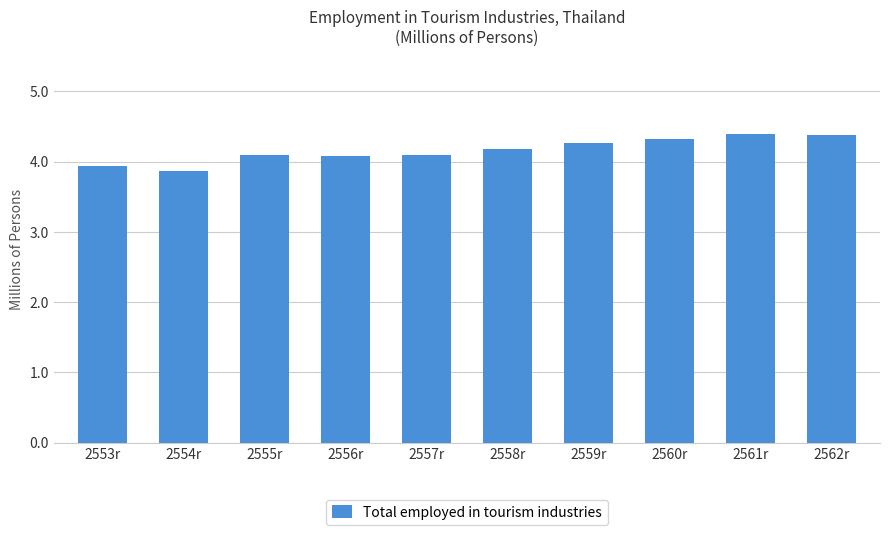

What is the sum of the values at 2561r and 2553r?

8.3